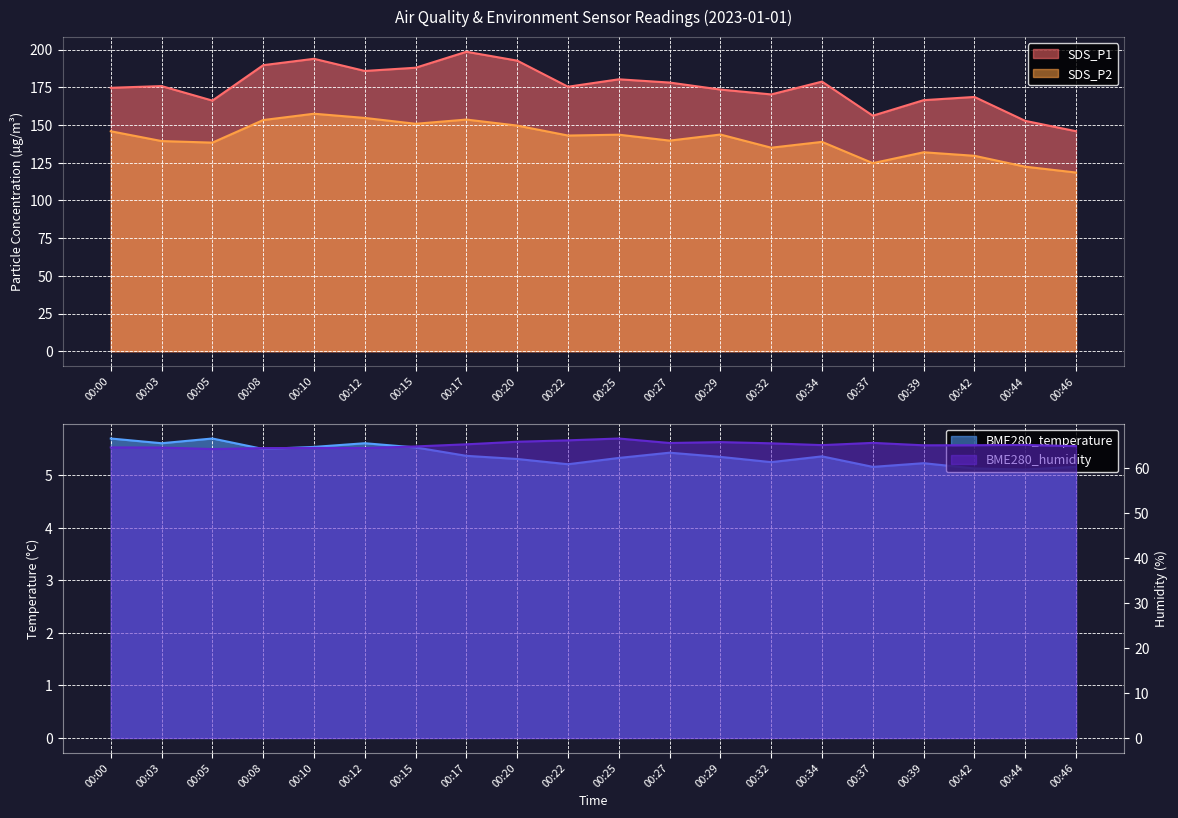

Reading right to left, transcribe all the data shown in this chart.

SDS_P1: 145.9	152.8	168.6	166.5	156.2	178.8	170.3	173.5	178.2	180.3	175.4	192.7	198.6	188.0	185.9	193.9	189.7	166.2	175.8	174.7
SDS_P2: 118.5	122.4	129.6	131.9	124.7	138.8	135.0	143.7	139.7	143.6	143.0	149.6	153.6	150.8	154.7	157.5	153.3	138.3	139.4	145.9
BME280_temperature: 5.2	5.1	5.1	5.2	5.2	5.4	5.2	5.3	5.4	5.3	5.2	5.3	5.4	5.5	5.6	5.5	5.5	5.7	5.6	5.7
BME280_humidity: 64.8	65.0	65.0	65.0	65.5	65.0	65.4	65.7	65.5	66.5	66.1	65.8	65.2	64.7	64.4	64.4	64.3	64.1	64.5	64.5